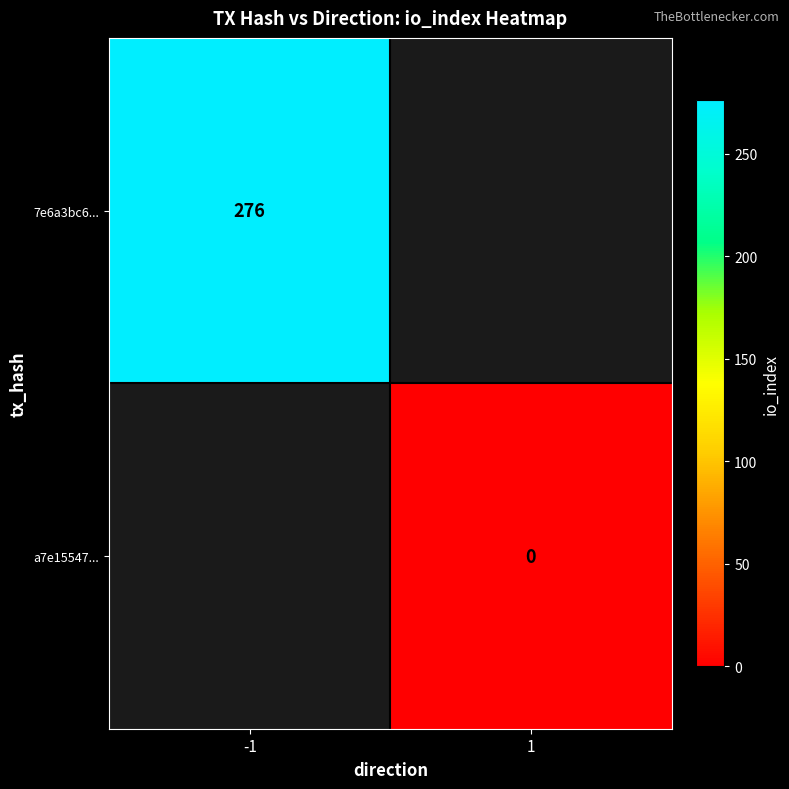

At which category does the chart reach its minimum across all series?

1